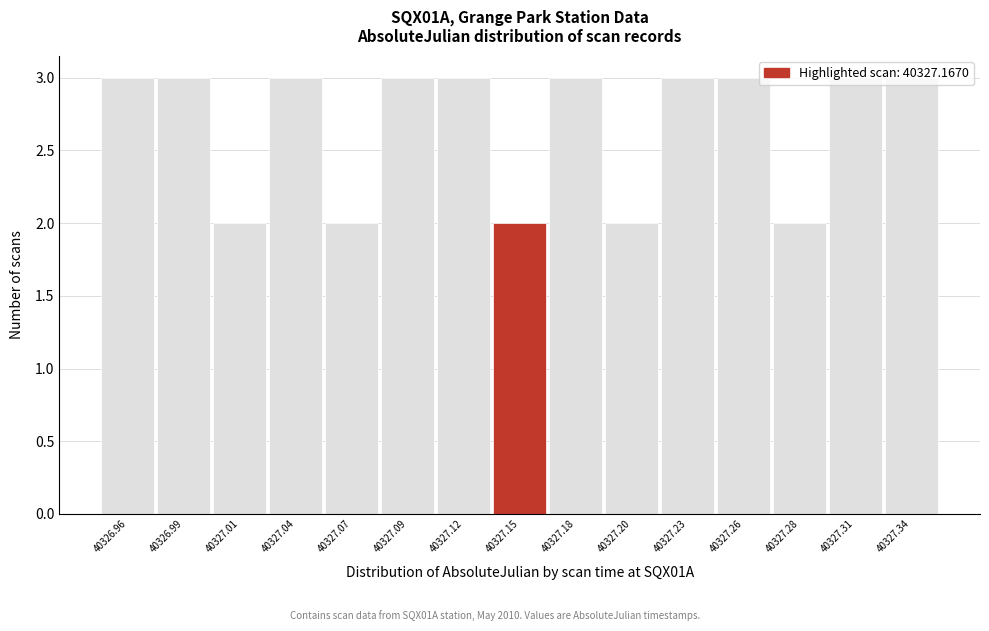

What position from the right is 40327.23?

5